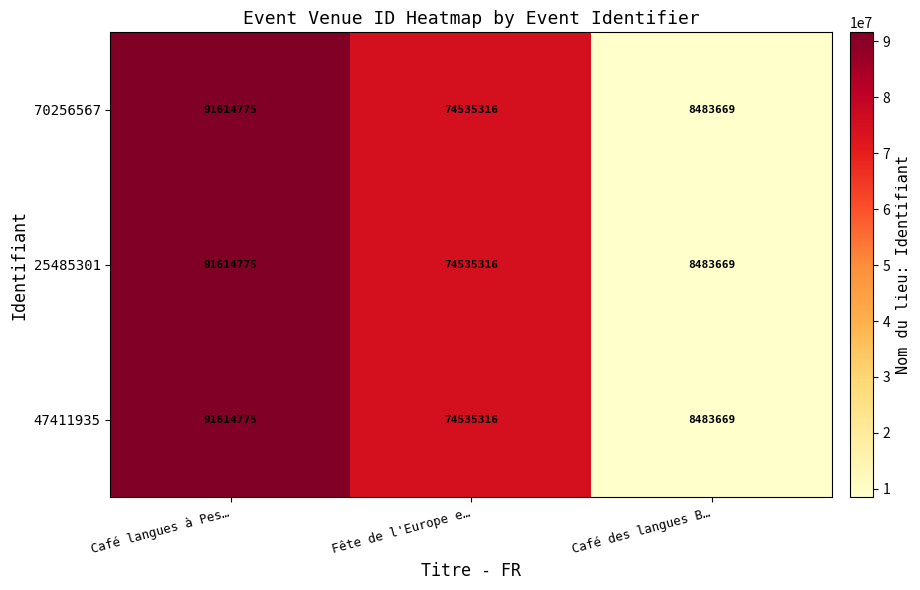

Which category has the lowest value across all series?

Café des langues B…